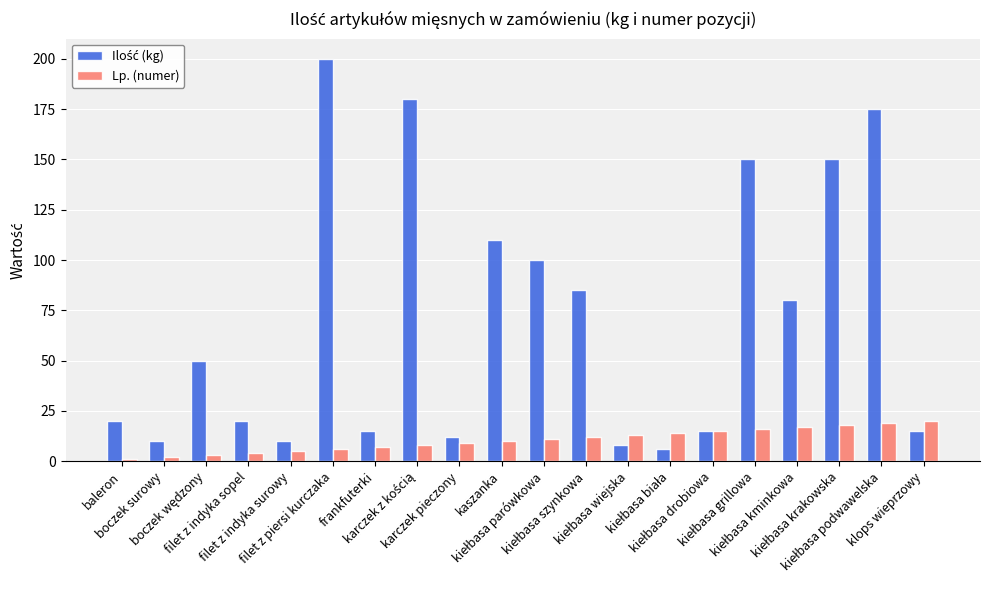

What is the difference between the maximum and minimum values in the Lp. (numer) series?

19